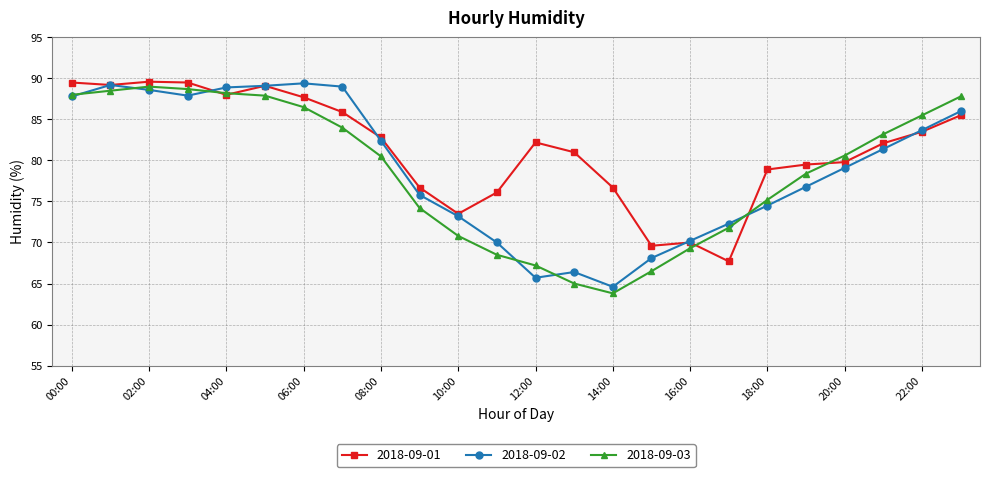

True or false: 2018-09-01 has more than 0 points higher than both neighbors.

True